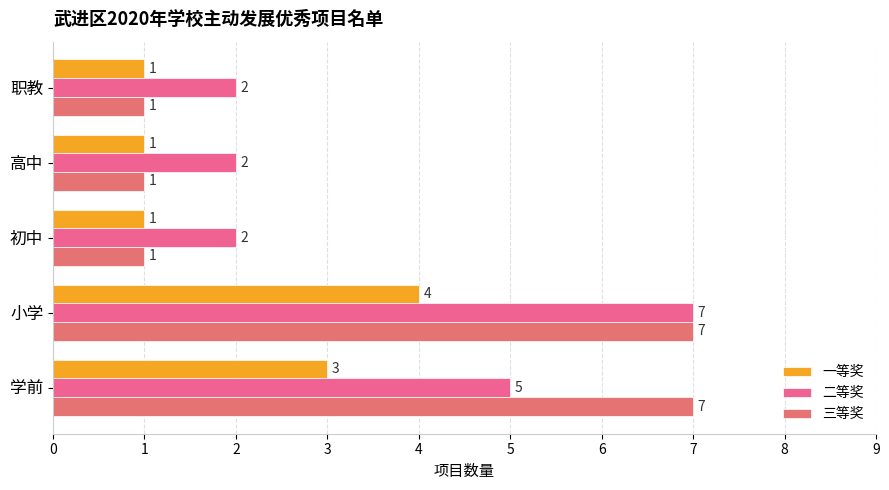

What is the difference between the second highest and minimum values in the 一等奖 series?

2